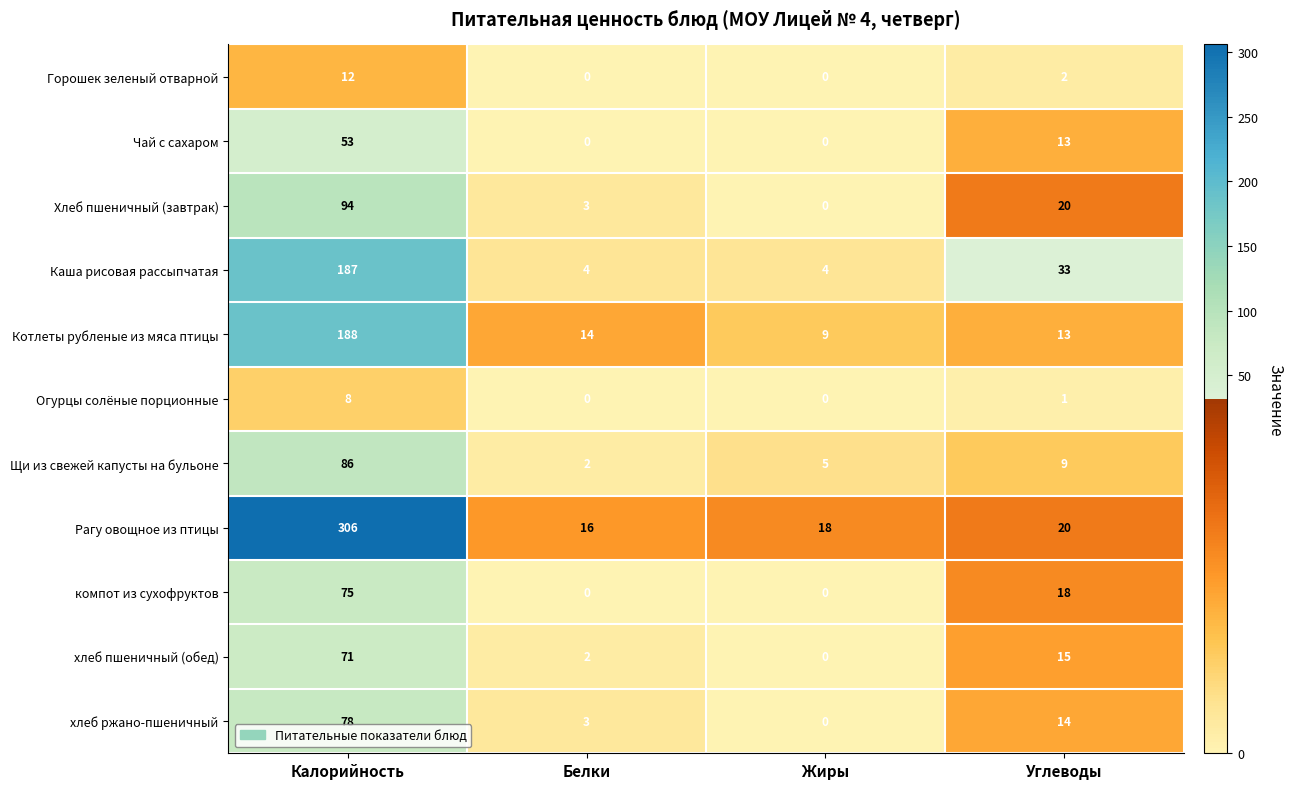

The value of Котлеты рубленые из мяса птицы at Белки is 14. True or false?

True